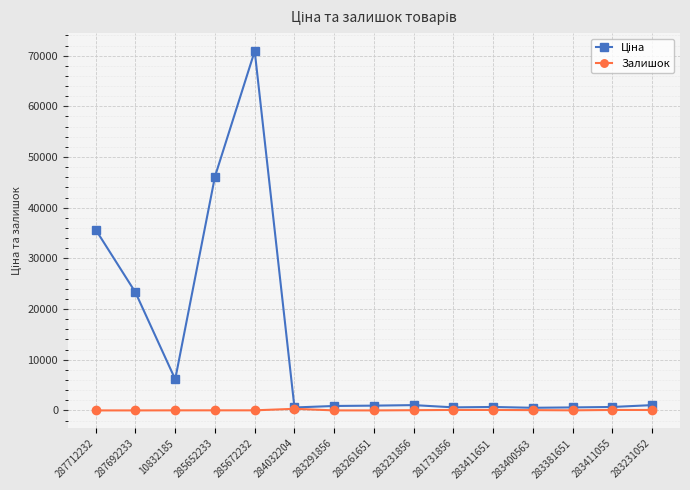

The Залишок series shows 92.0 at 283411651. True or false?

True